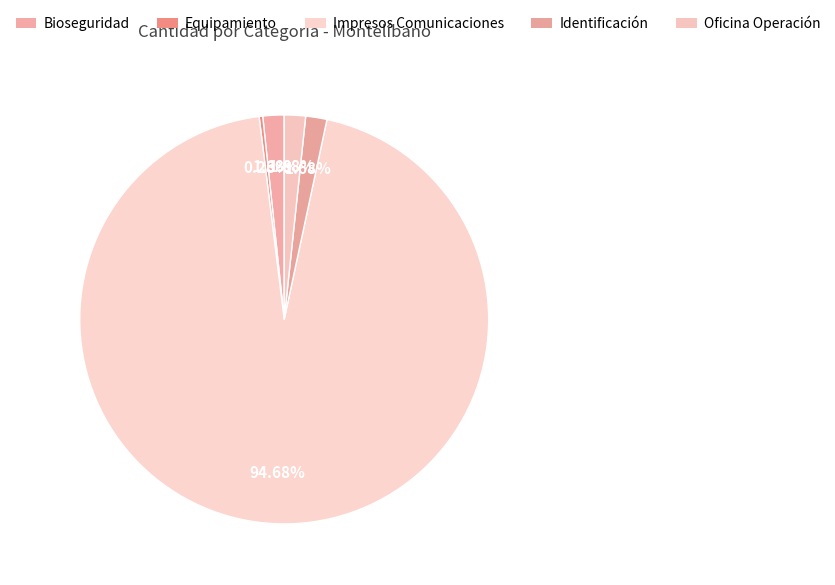

Rank the categories by value from highest to lowest.

Impresos de comunicaciones, Bioseguridad y protección personal, Identificación, Oficina para la operación, Equipamiento